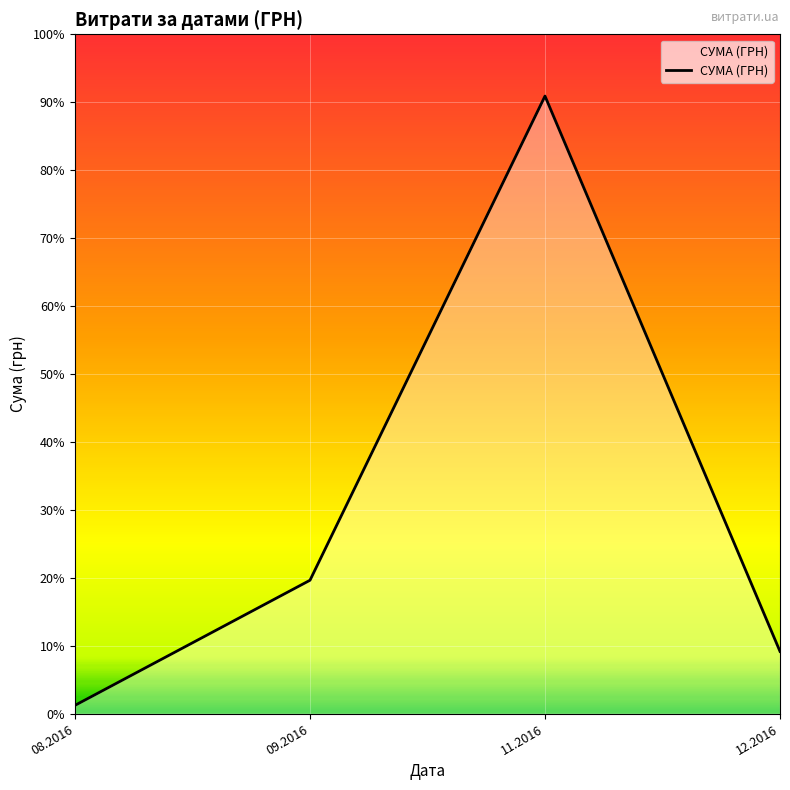

Does the chart display data point markers on the line(s)?

No